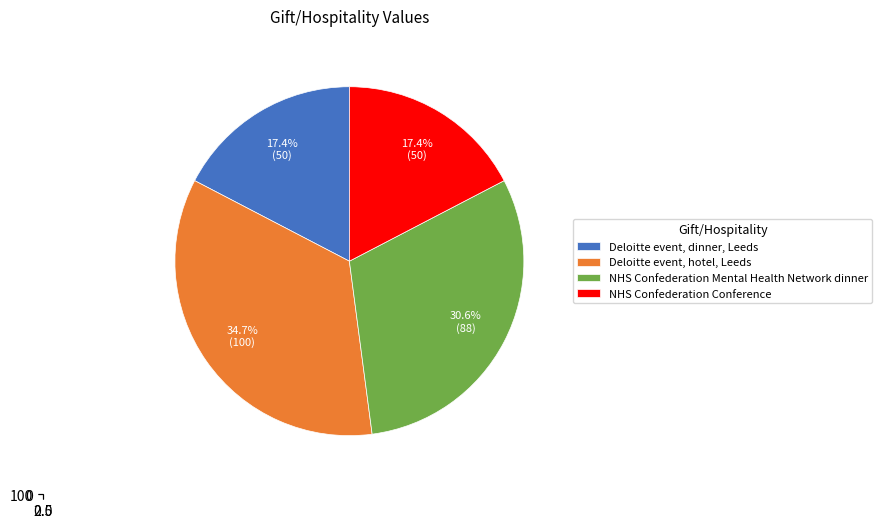

To the nearest percent, what is the difference between the Deloitte event, hotel, Leeds and NHS Confederation Conference slice percentages?

17%